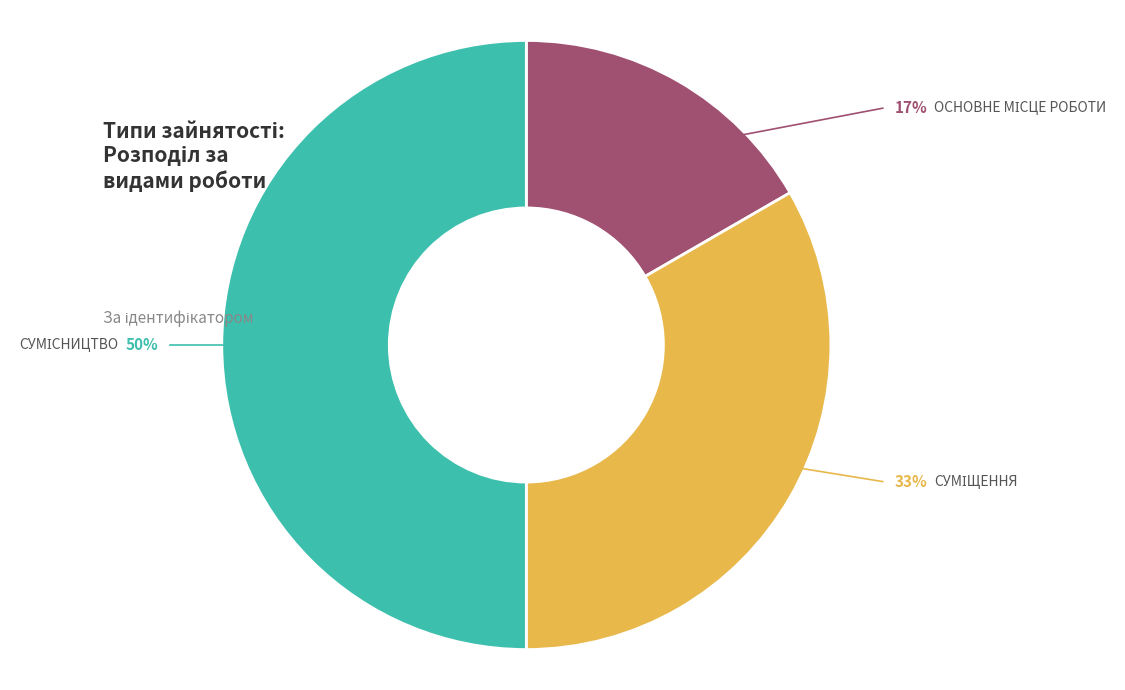

To the nearest percent, what is the difference between the largest and smallest slice percentages?

33%